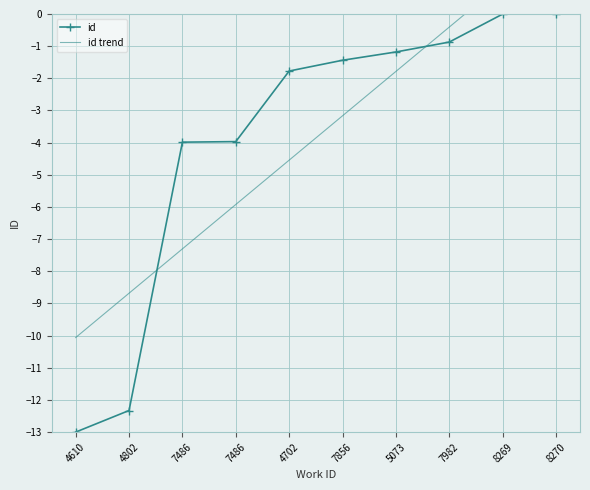

Reading left to right, what are all the values shown in this chart?

id: 4610=-13.0	4802=-12.3	7486=-4.0	7486=-4.0	4702=-1.8	7856=-1.4	5073=-1.2	7982=-0.9	8269=-0.0	8270=0.0
id trend: 4610=-10.1	4802=-8.7	7486=-7.3	7486=-5.9	4702=-4.5	7856=-3.2	5073=-1.8	7982=-0.4	8269=1.0	8270=2.4